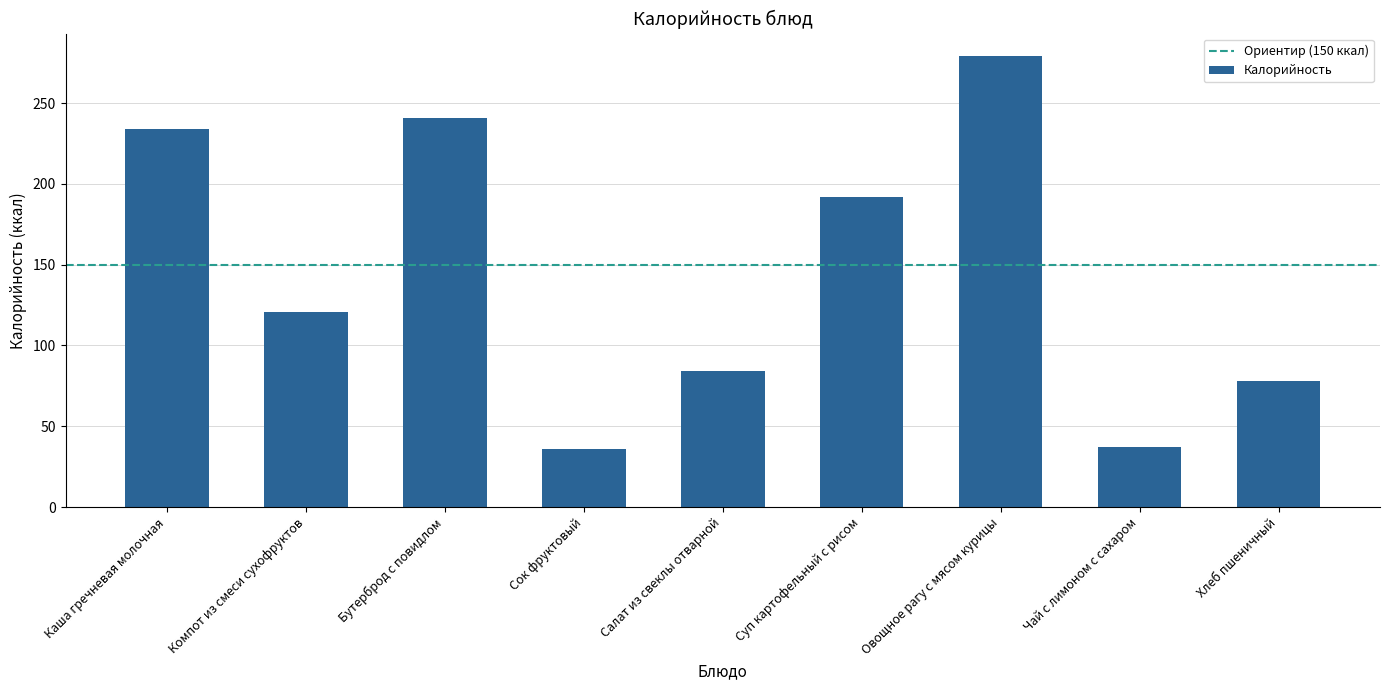

Is it true that the value at Салат из свеклы отварной is 84?

True